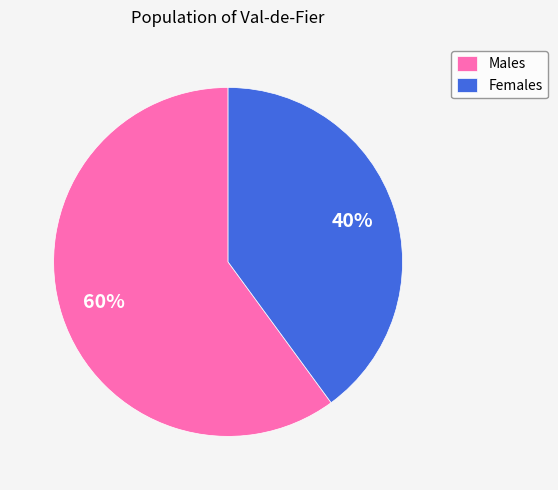

True or false: Males accounts for 70% of the total.

False